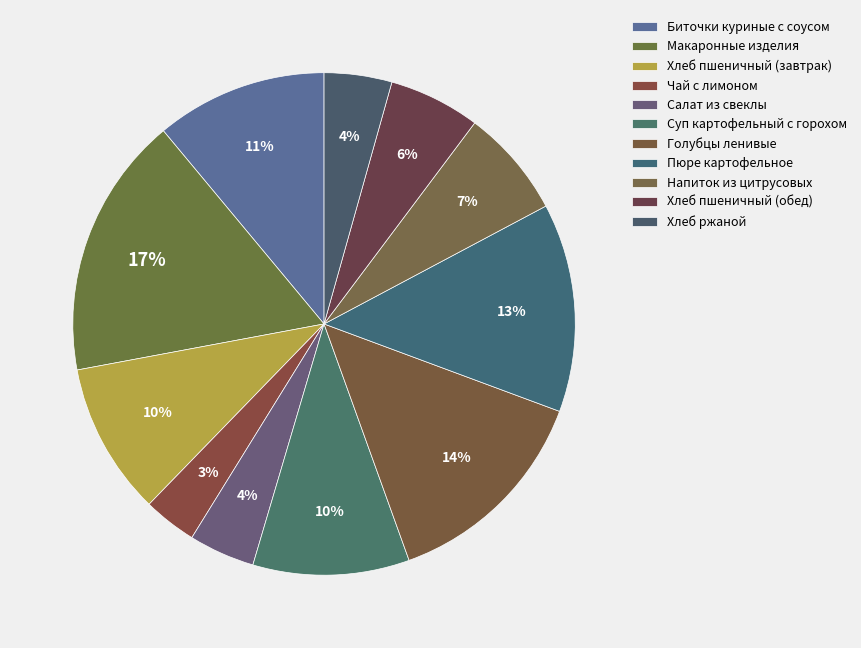

Combined, what portion of the pie is Биточки куриные с соусом and Голубцы ленивые?

24.9%